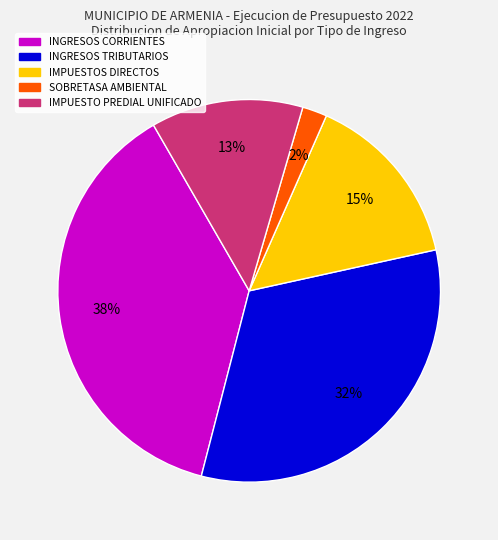

To the nearest percent, what is the difference between the largest and smallest slice percentages?

36%